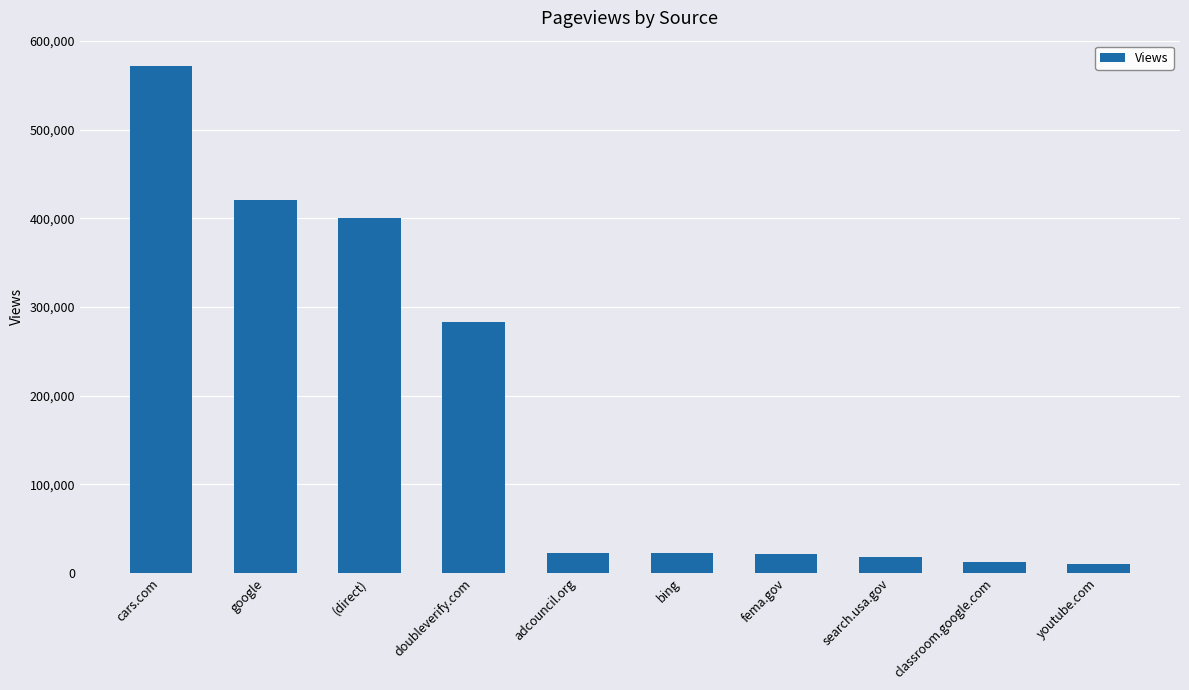

What is the label of the 2nd bar from the left?

google